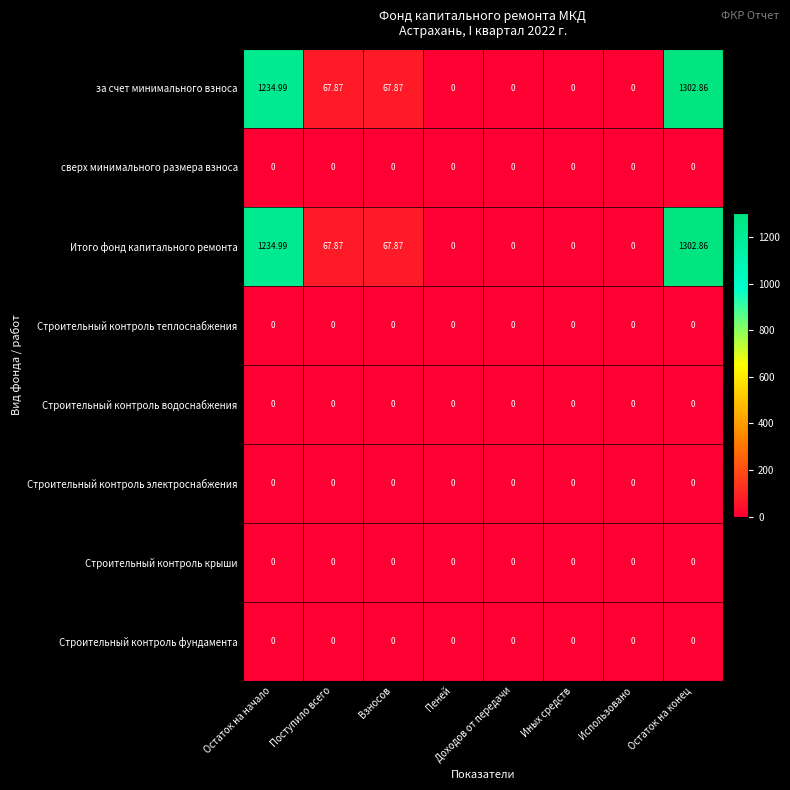

At which category is the sum across all series the highest?

Остаток на конец